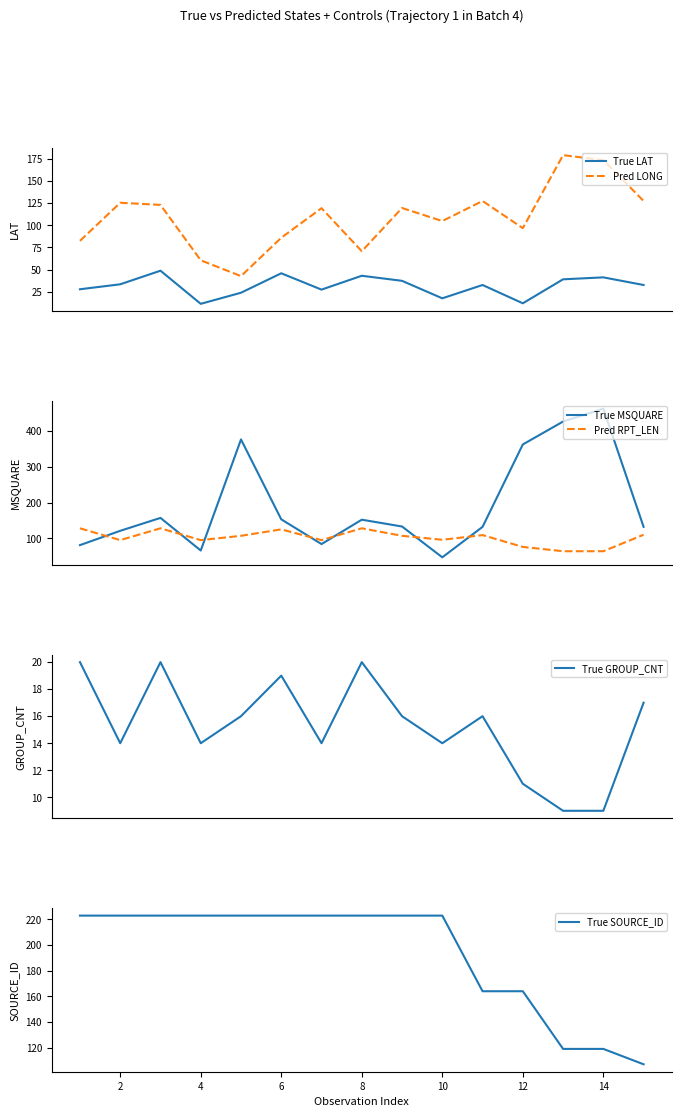

True or false: True GROUP_CNT and True MSQUARE intersect in this chart.

False